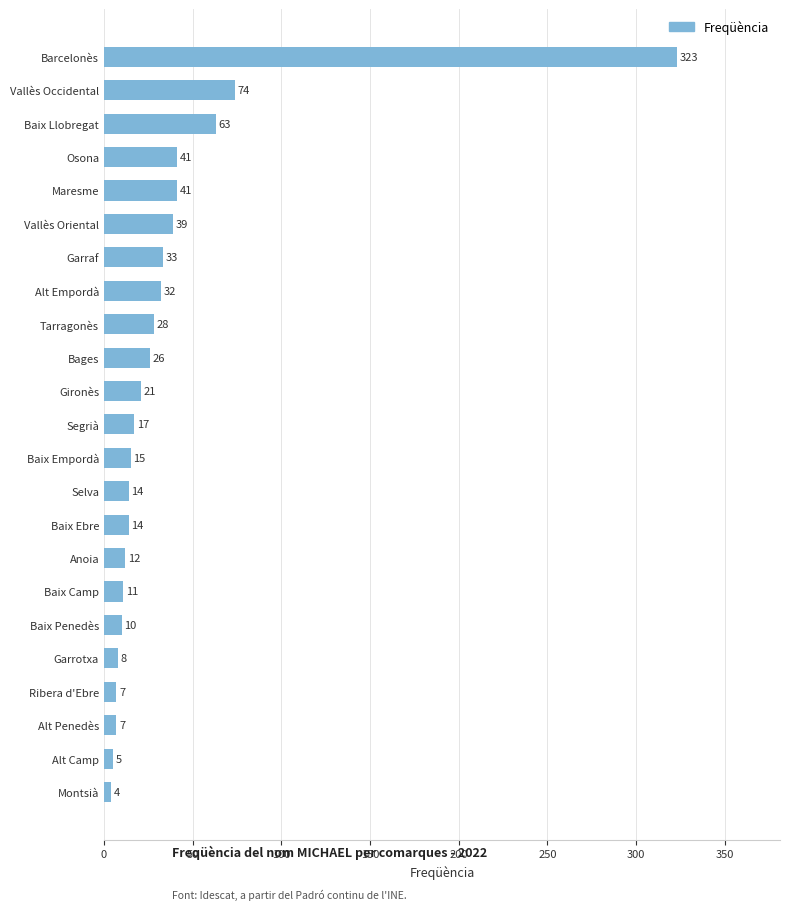

How many series are shown in this chart?

1